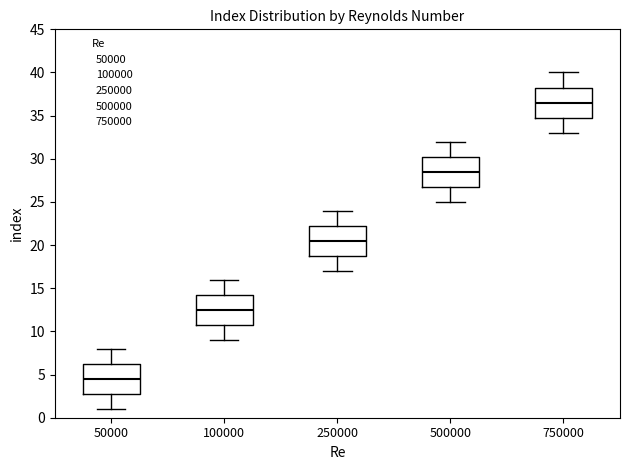

Reading left to right, read every box against the y-axis: the position of its median line, the range the box covers, and the ends of its whiskers. The values are not printed on the chart, so give them approximately, as read against the axis.

50000: median 4.5, box 3.0 to 6.5, whiskers 1.0 to 8.0
100000: median 12.5, box 11.0 to 14.5, whiskers 9.0 to 16.0
250000: median 20.5, box 19.0 to 22.5, whiskers 17.0 to 24.0
500000: median 28.5, box 27.0 to 30.5, whiskers 25.0 to 32.0
750000: median 36.5, box 35.0 to 38.5, whiskers 33.0 to 40.0